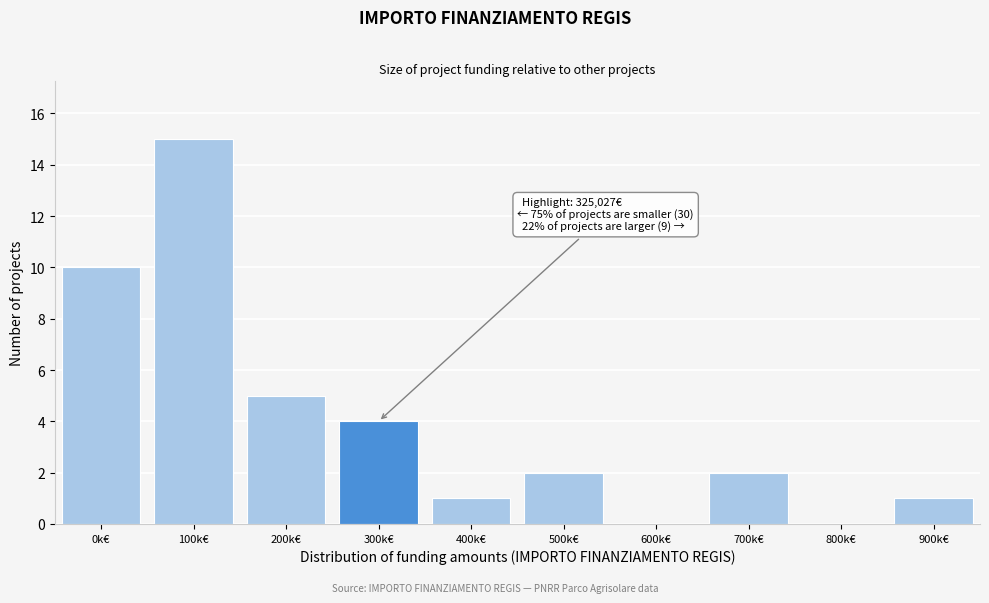

Reading left to right, transcribe all the data shown in this chart.

0k€=10	100k€=15	200k€=5	300k€=4	400k€=1	500k€=2	600k€=0	700k€=2	800k€=0	900k€=1